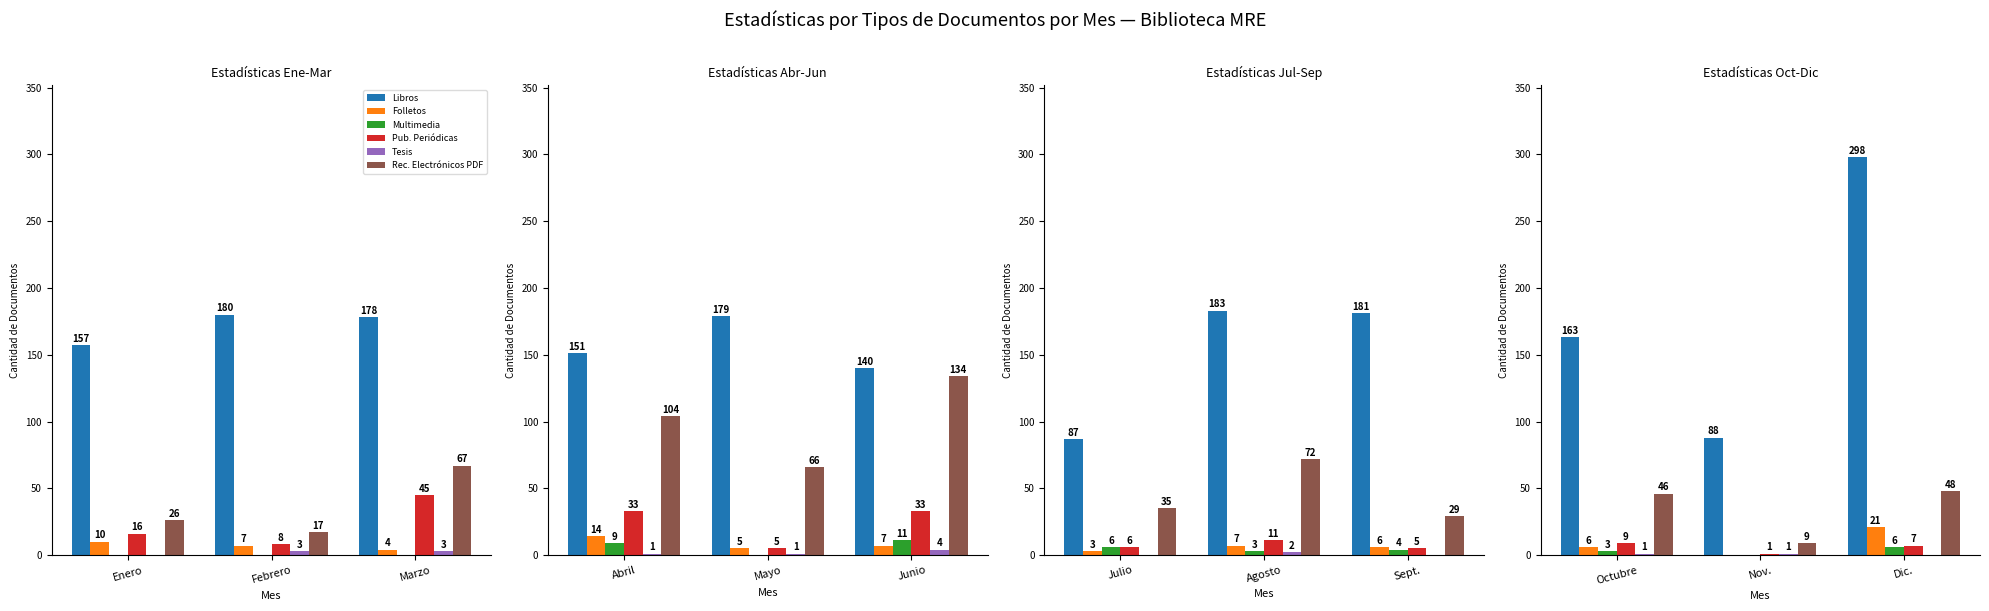

What position from the right is Dic.?

1